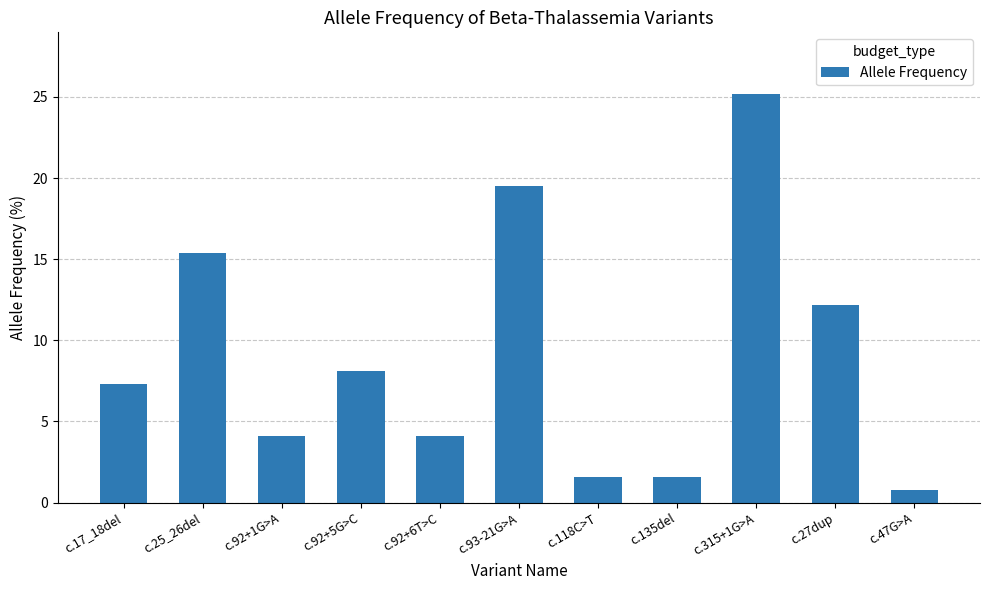

What is the difference between the maximum and minimum values?

24.4